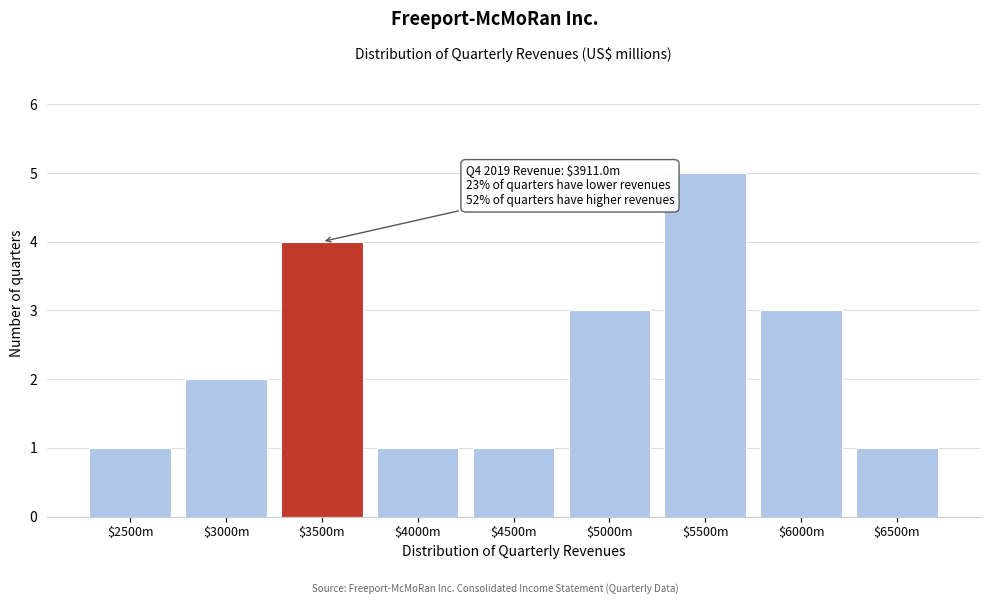

Reading left to right, extract all data points from this chart.

1	2	4	1	1	3	5	3	1